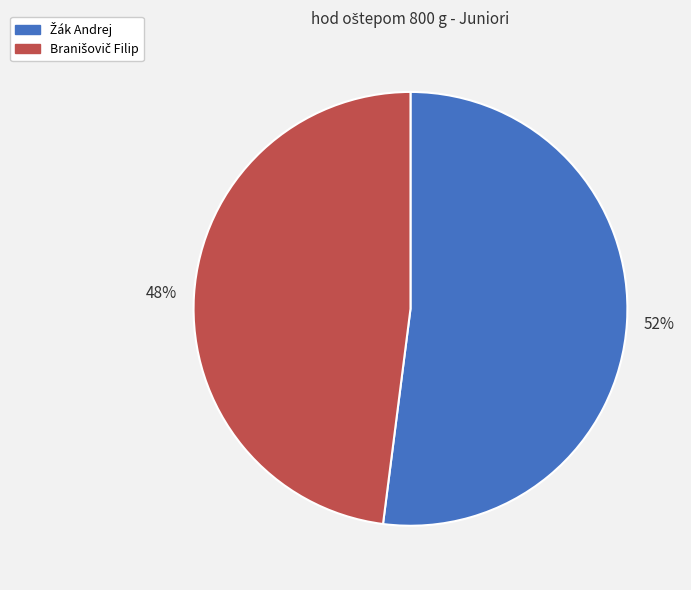

How many slices are in this pie chart?

2